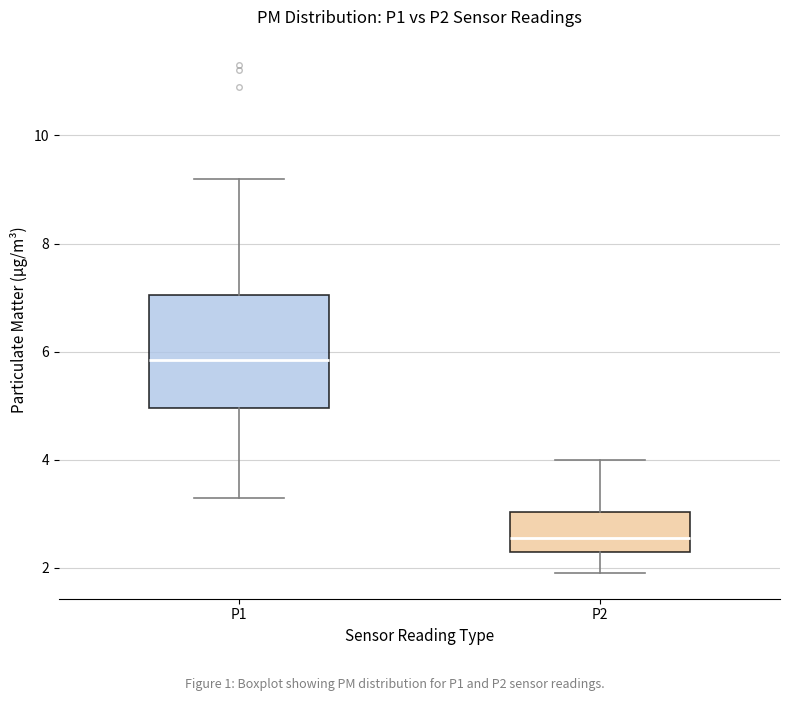

Which box's median line is the highest?

P1